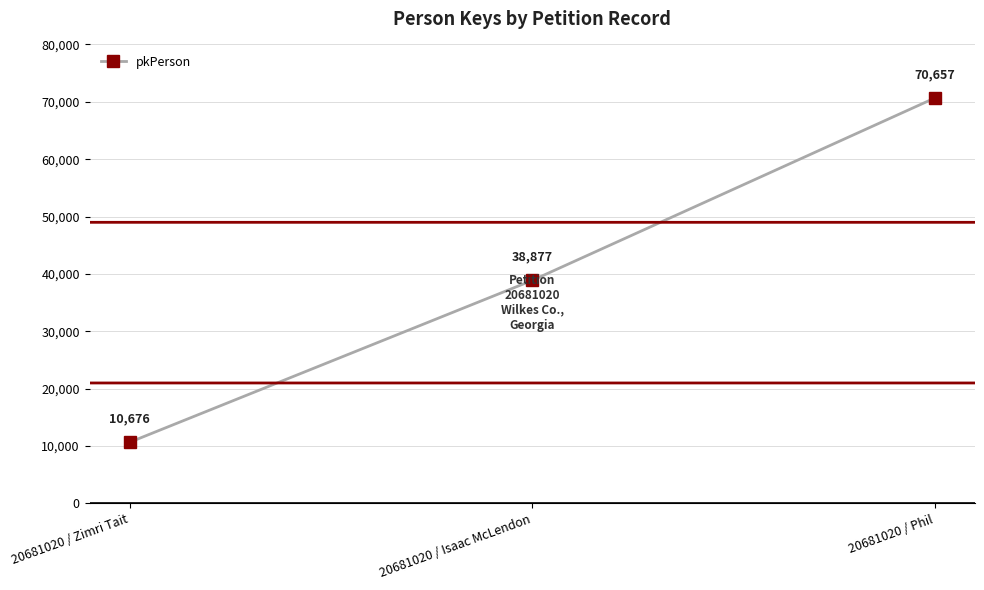

What is the minimum value shown in the chart?

10676